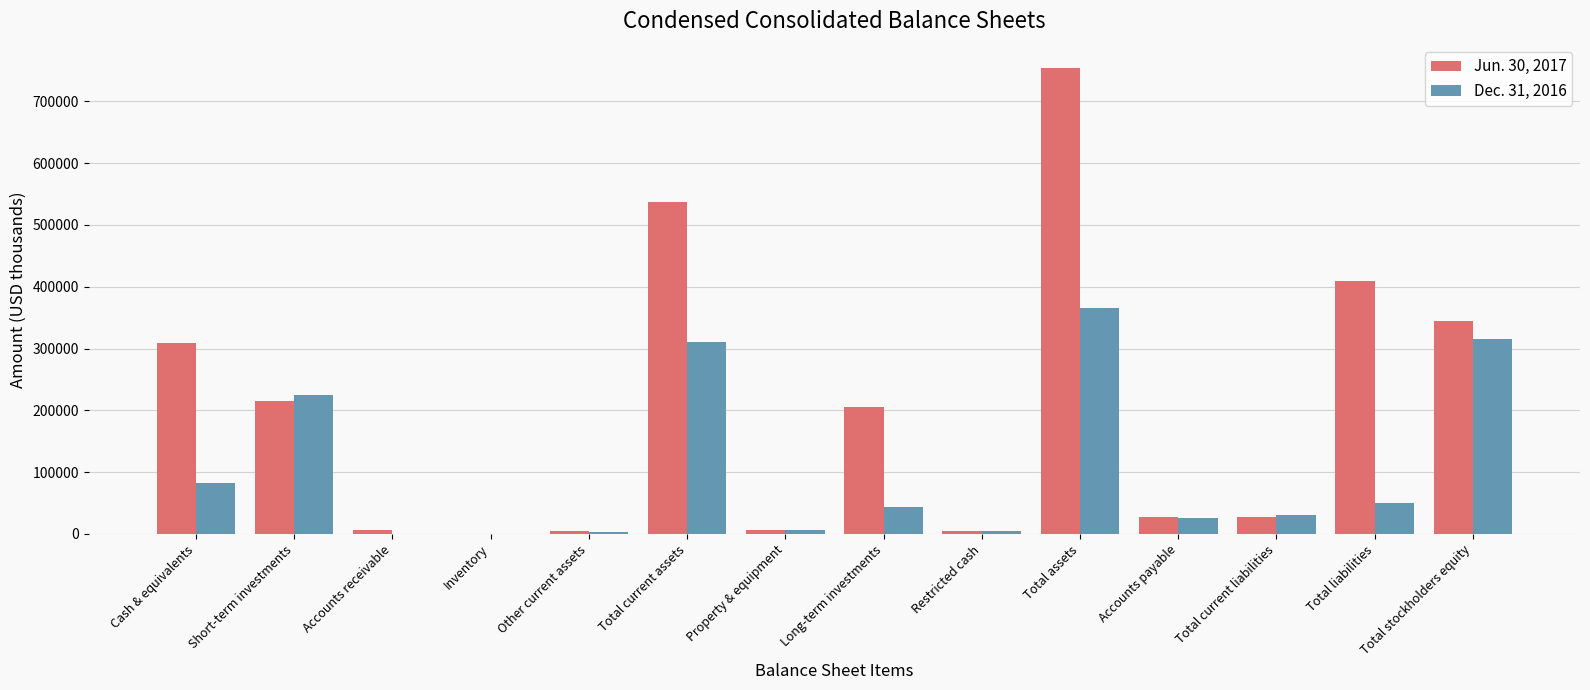

Where is Dec. 31, 2016 nearest to the value 182543?

Short-term investments